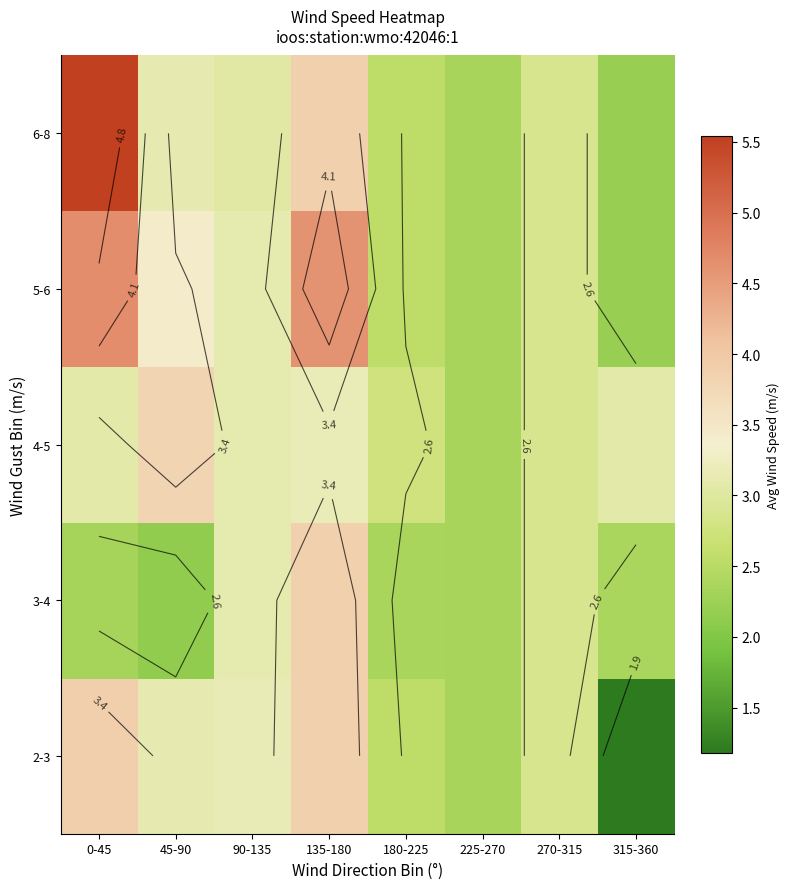

Which series has the widest spread of values?

6-8